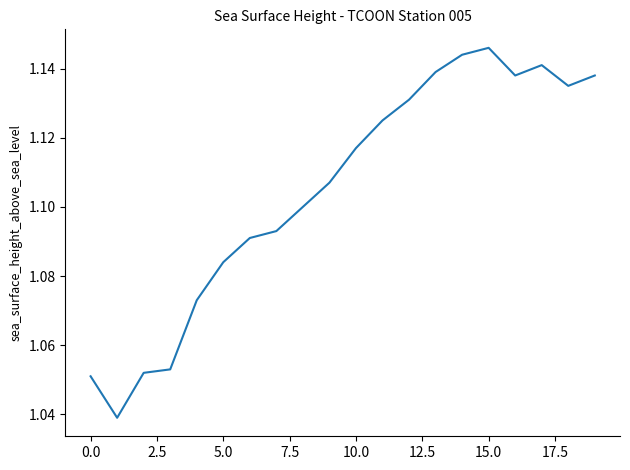

Does the chart have visible grid lines?

No